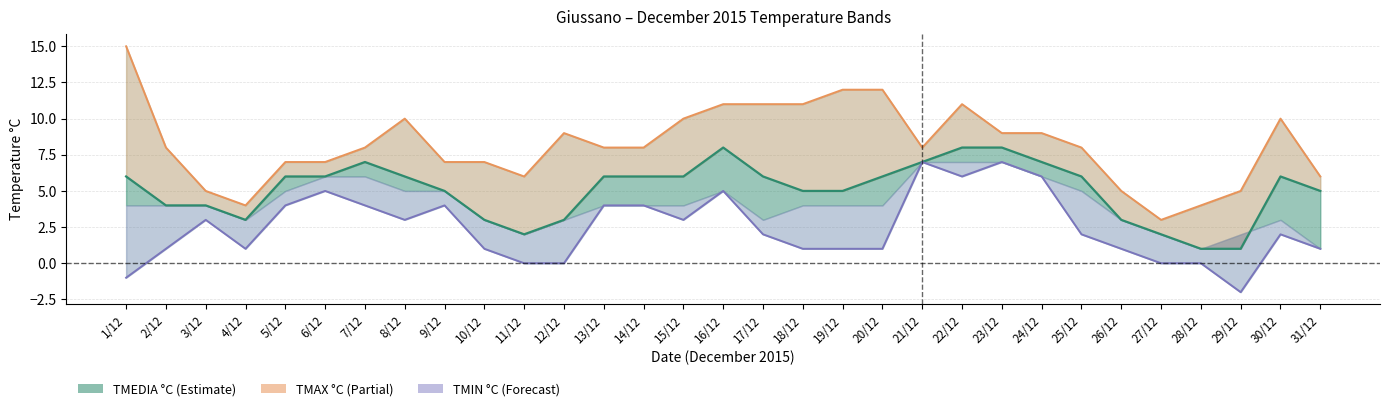

True or false: TMIN °C and TMAX °C intersect in this chart.

False